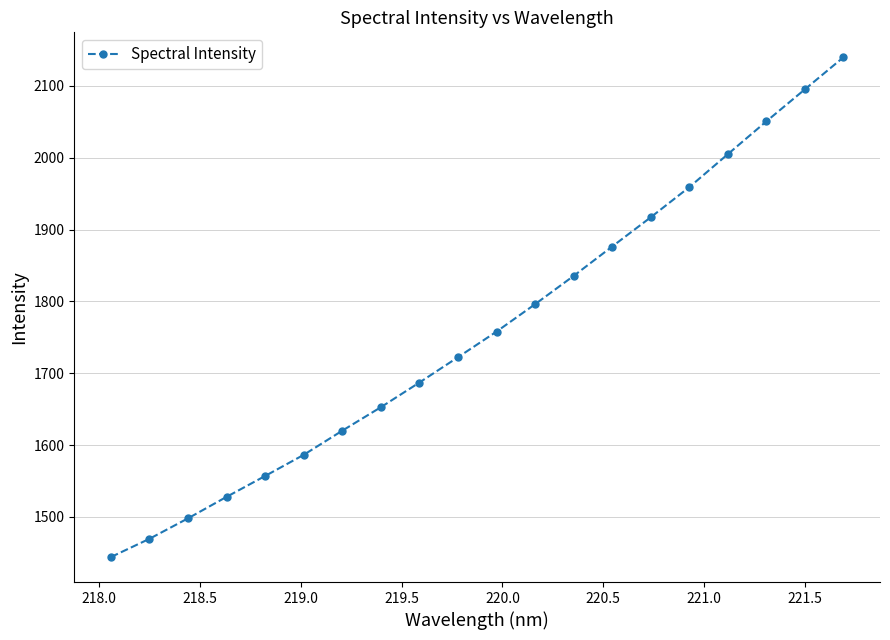

What is the smallest value displayed?

1444.1